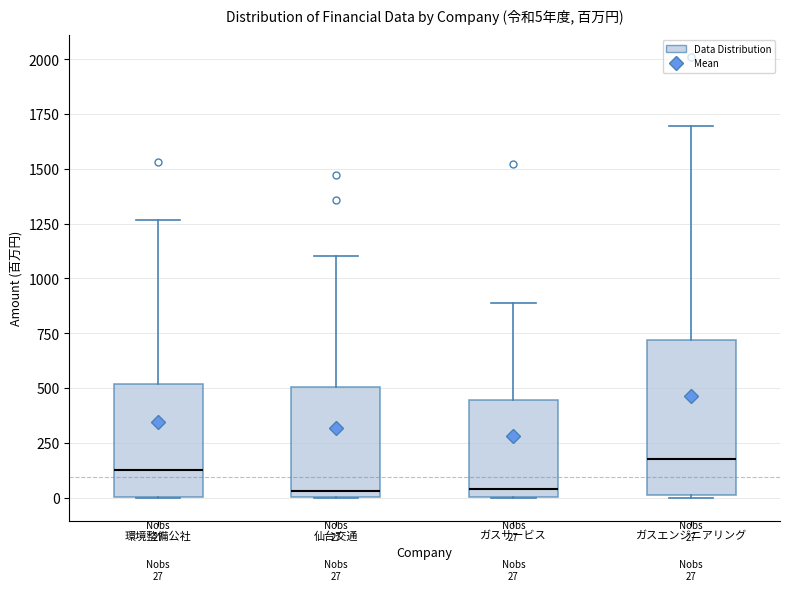

Comparing the boxes themselves (not the whiskers), which one is the tallest?

ガスエンジニアリング